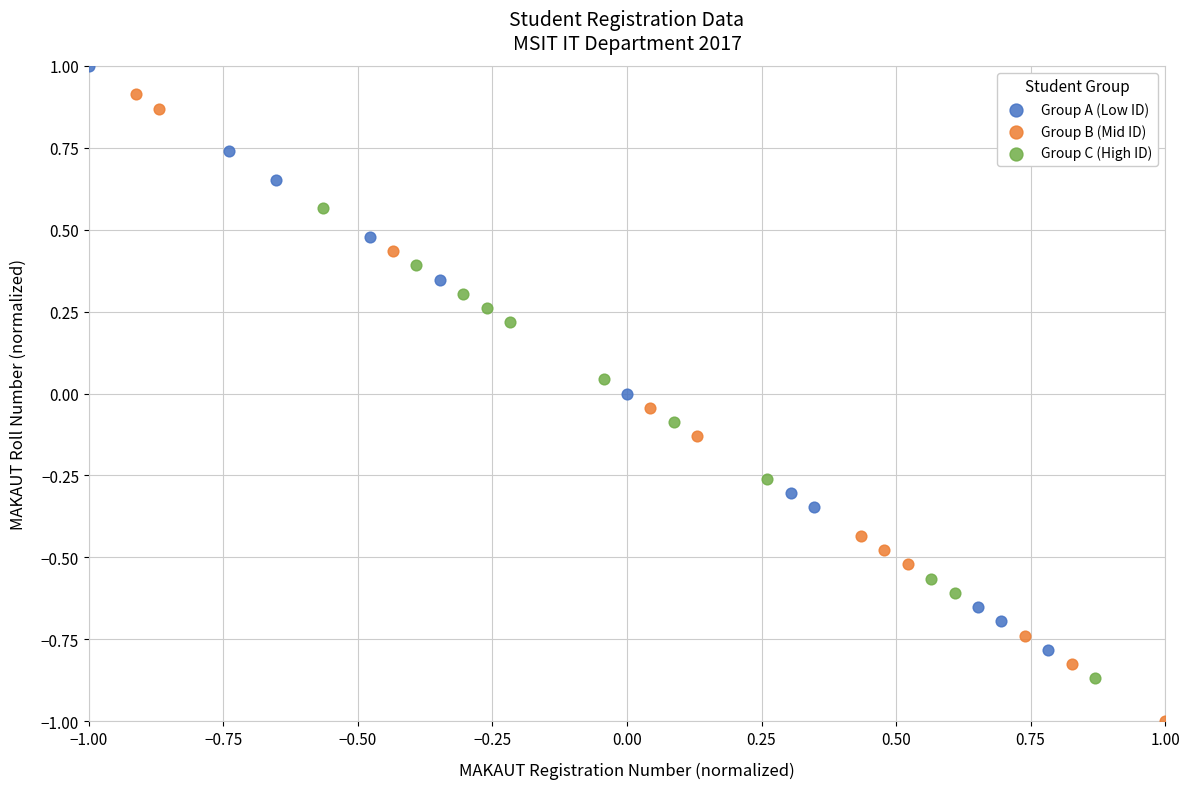

Which series has the widest spread of Y values?

Group B (Mid ID)